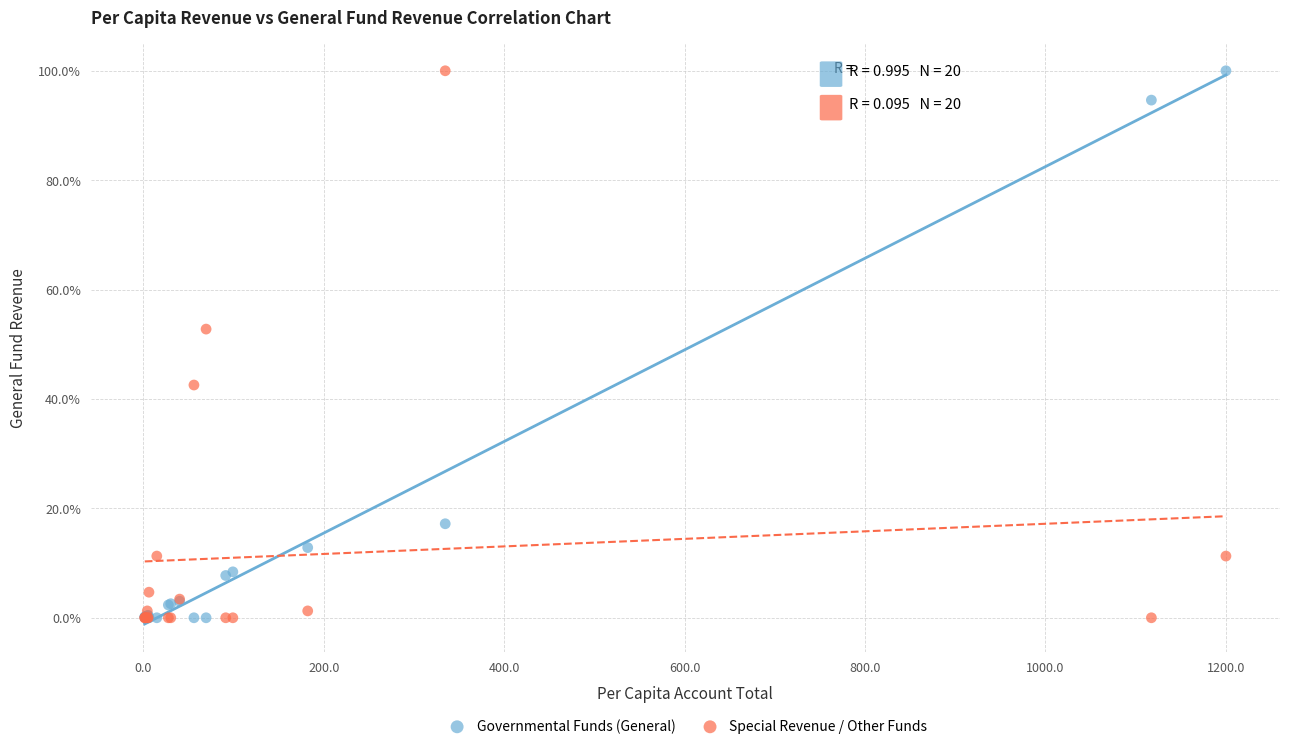

What are all the series names shown in the legend?

Governmental Funds (General), Special Revenue / Other Funds